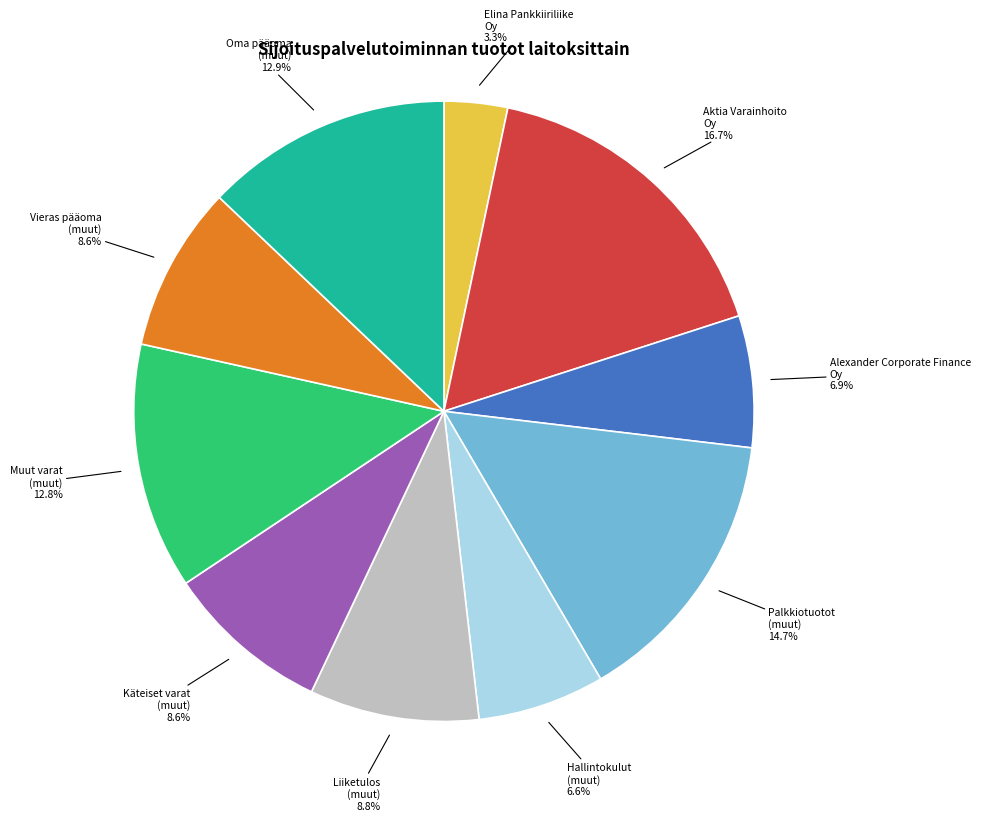

What percentage do Elina Pankkiiriliike Oy and Liiketulos (muut) together represent?

12.1%